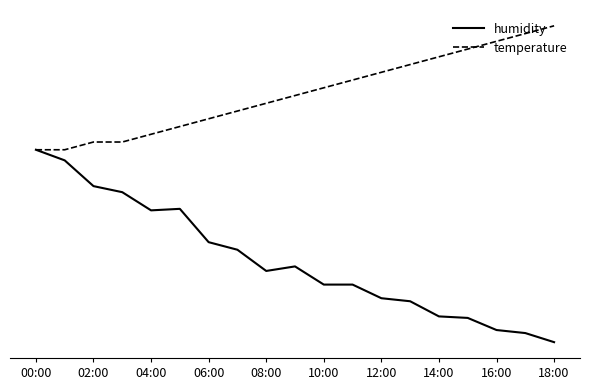

What are all the series names shown in the legend?

humidity, temperature